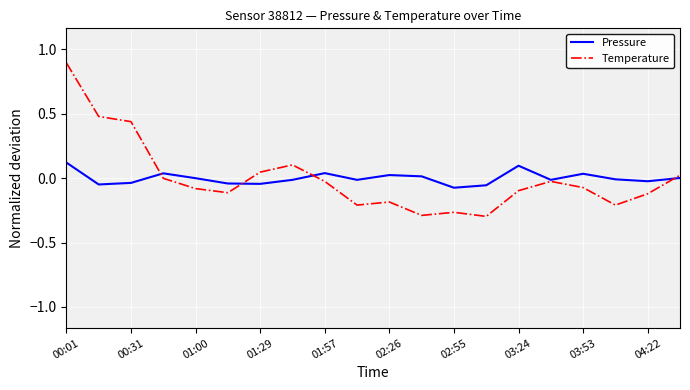

Which series has the widest spread of values?

Temperature